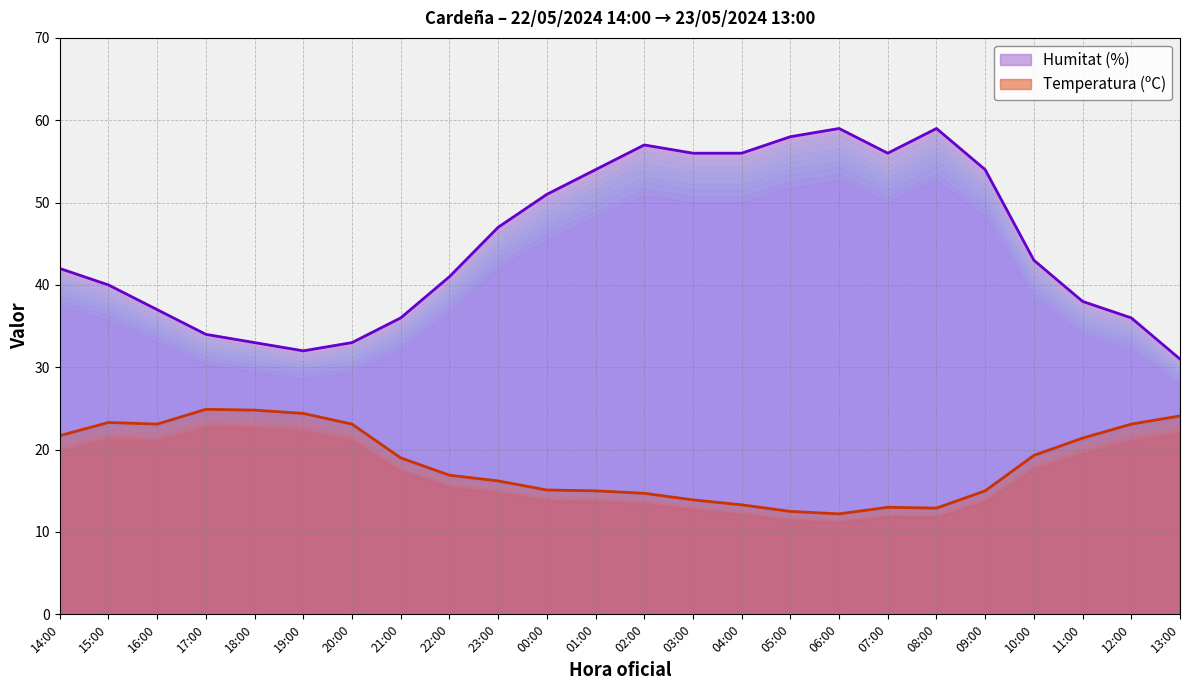

How many data points in Humitat (%) are above 43?

11